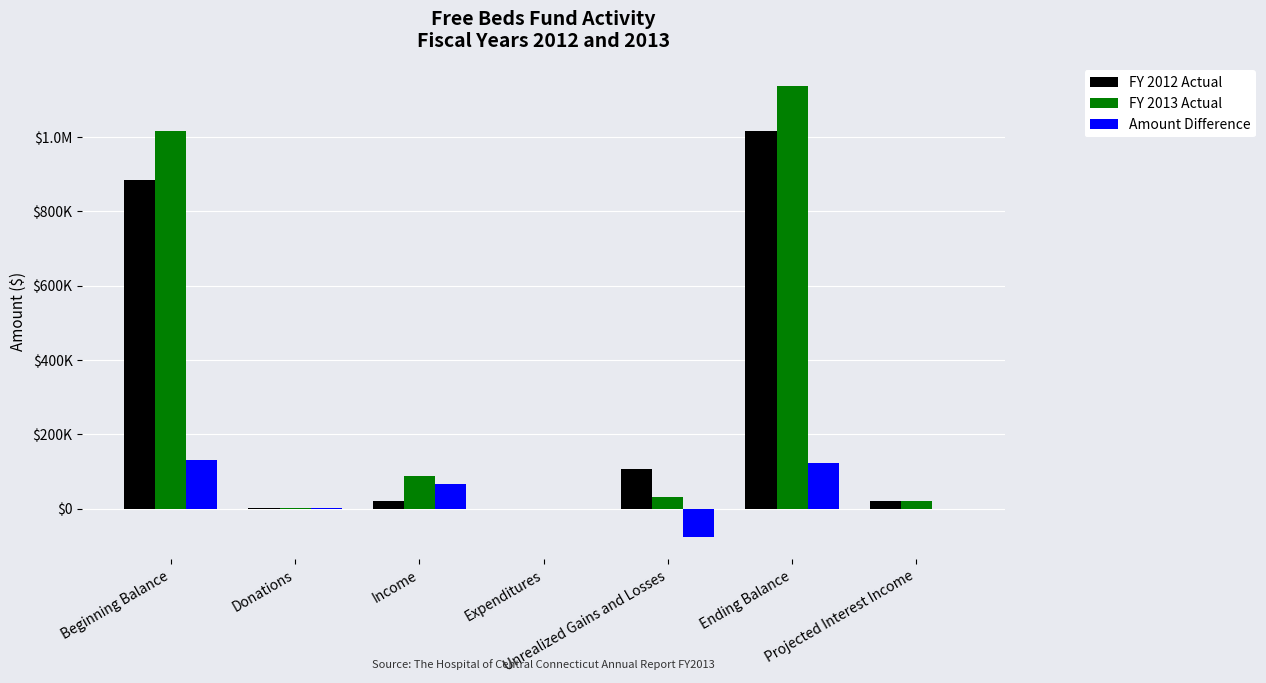

What is the sum of the Amount Difference values at Ending Balance and Donations?

122639.2